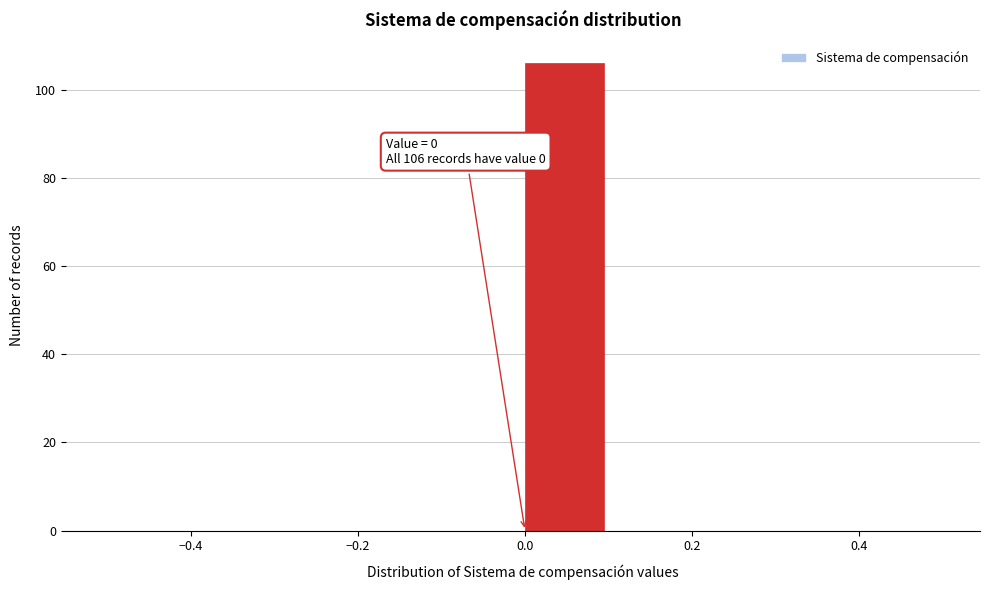

Which range on the x-axis has the tallest bar?

0.0 to 0.1